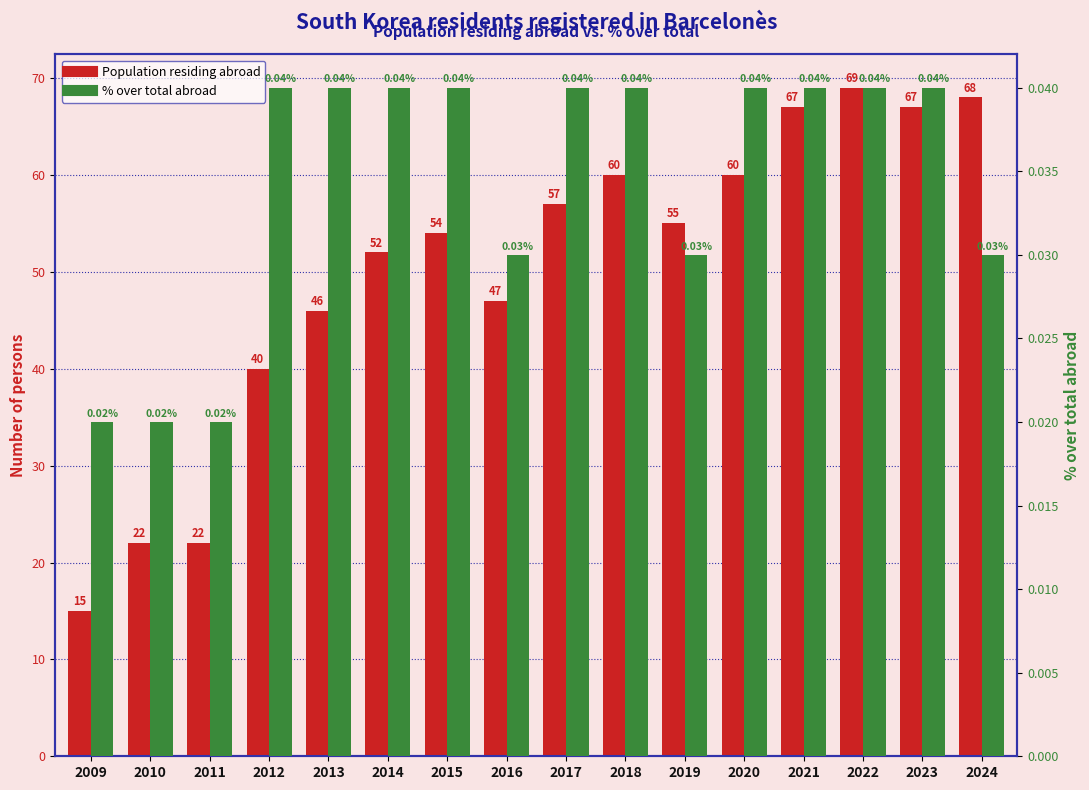

What is the difference between the maximum and minimum values in the Population residing abroad series?

54.0